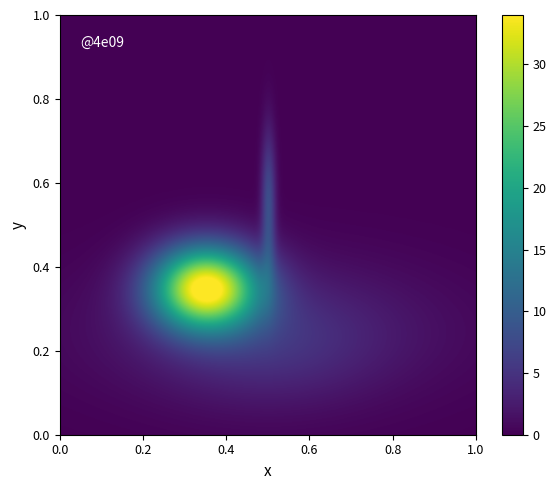

Reading left to right, what are all the values shown in this chart?

acf946743568b0cda20a20e8ac157a15bfcdfb2: -1	0
8e3c8f0852b8078b8b8c387163755c34c270126: 1	34